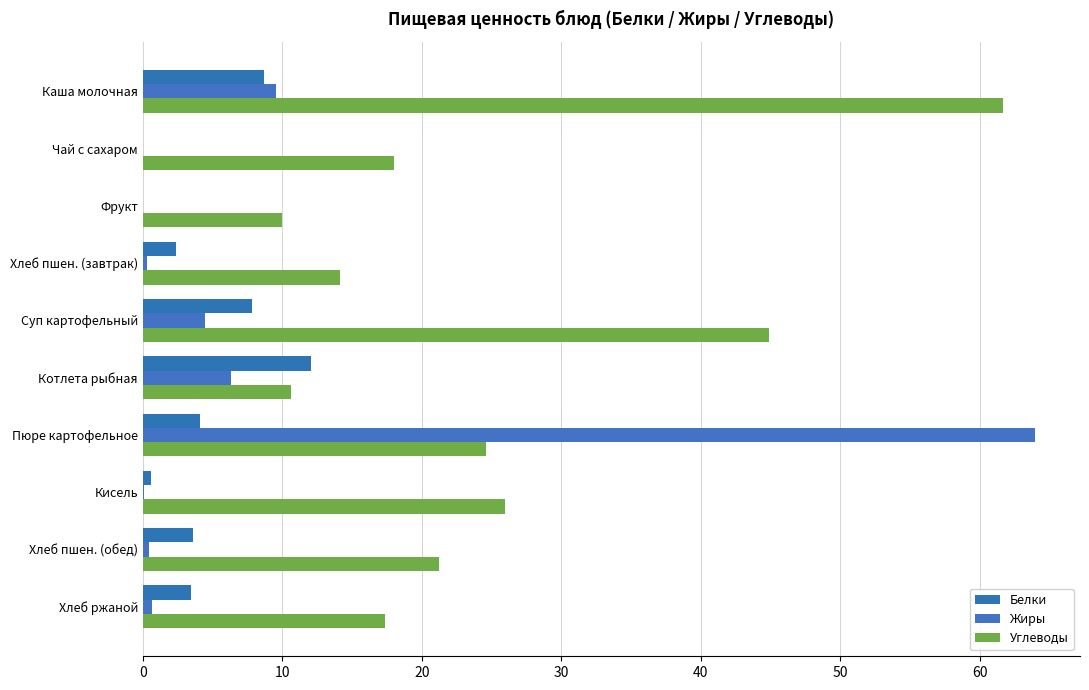

Which series has the largest range (max minus min)?

Жиры